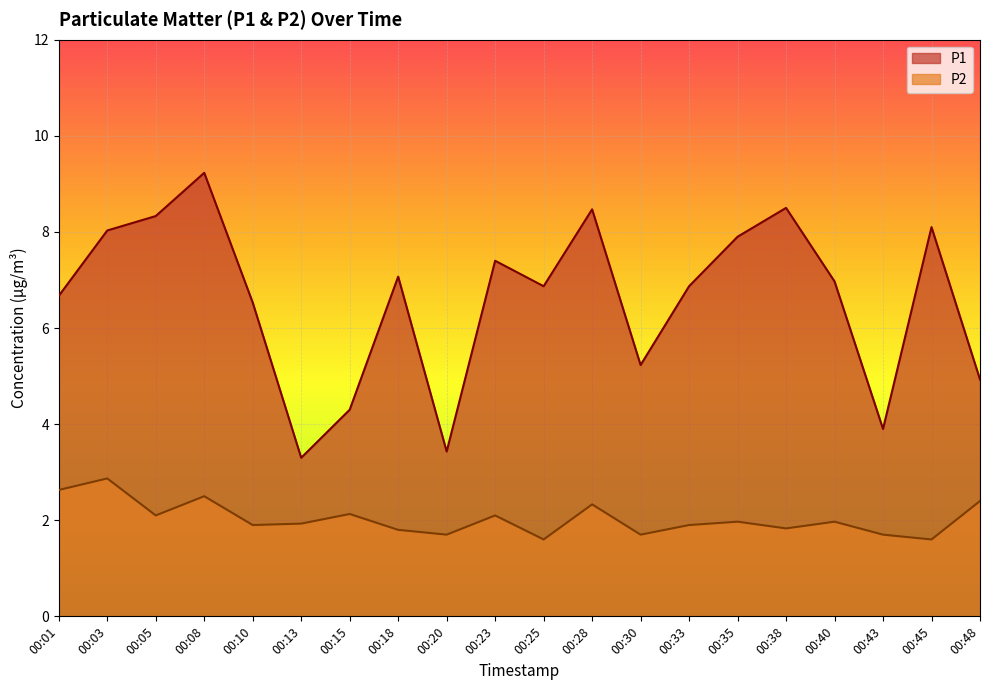

True or false: P2 and P1 intersect in this chart.

False